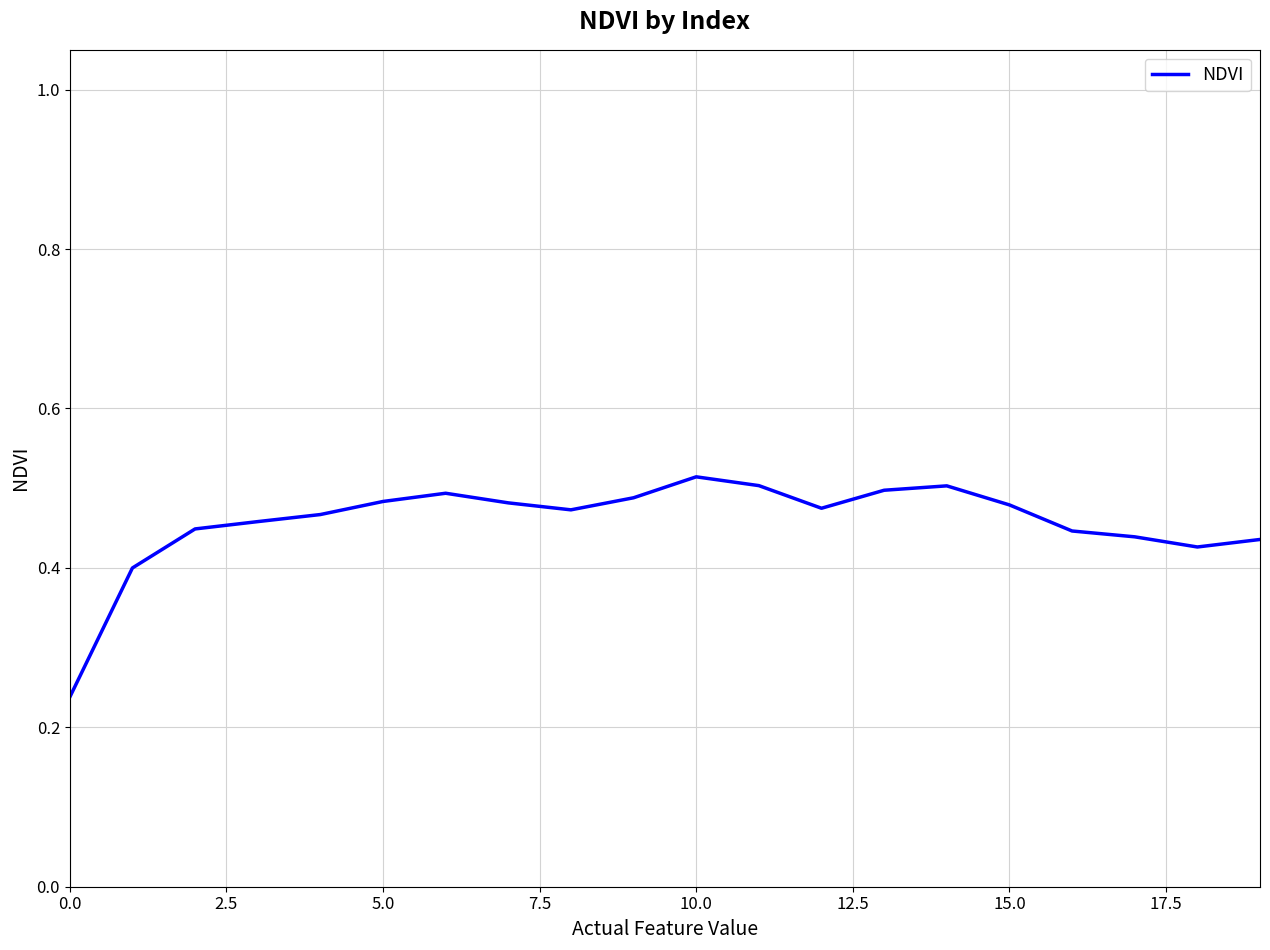

How many lines are shown in the chart?

1